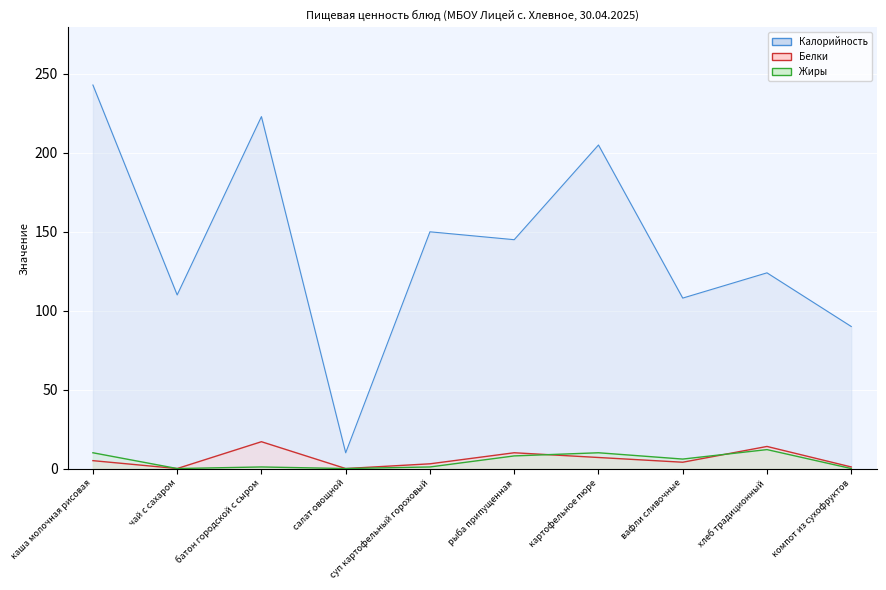

Which has a higher value, компот из сухофруктов or хлеб традиционный?

хлеб традиционный